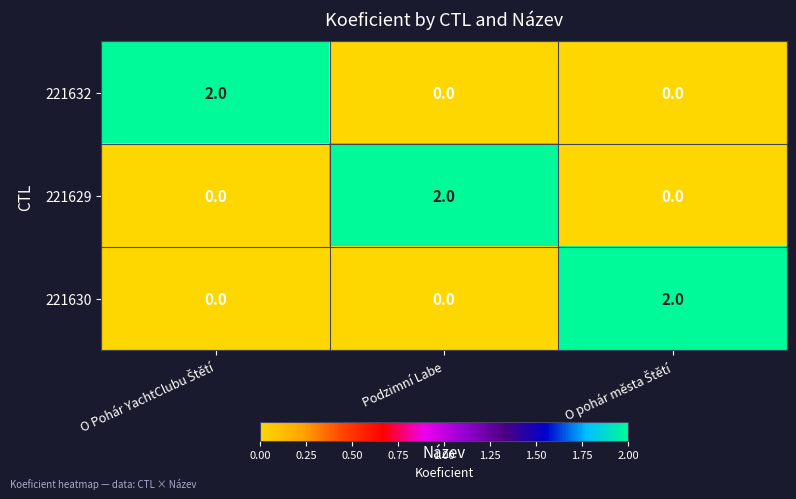

What is the total value across all series at Podzimní Labe?

2